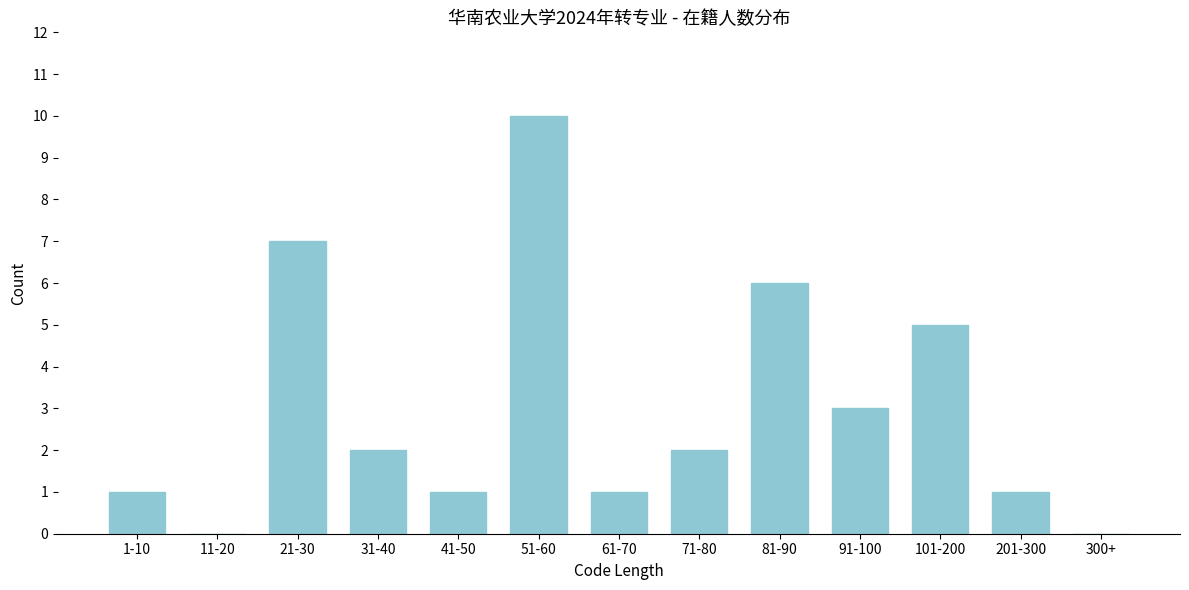

Reading left to right, list all the values displayed in this chart.

1-10=1	11-20=0	21-30=7	31-40=2	41-50=1	51-60=10	61-70=1	71-80=2	81-90=6	91-100=3	101-200=5	201-300=1	300+=0